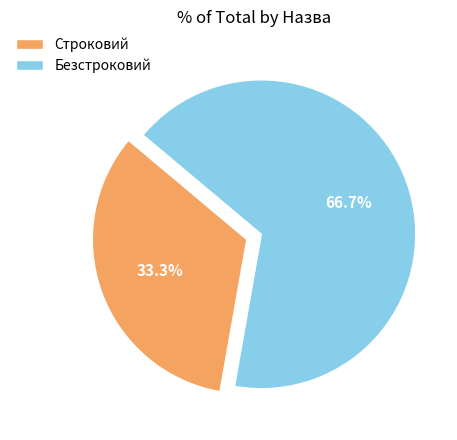

Which category accounts for the majority?

Безстроковий